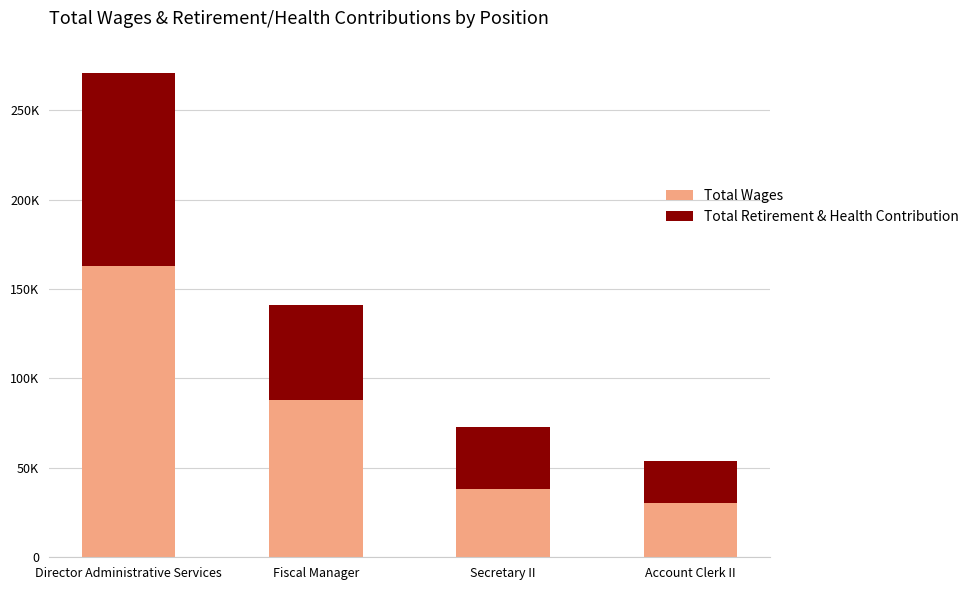

Where does the Total Wages series first go above 87740?

Director Administrative Services